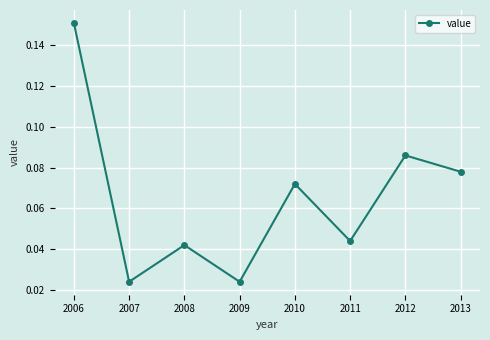

How many values are between 0 and 1?

8